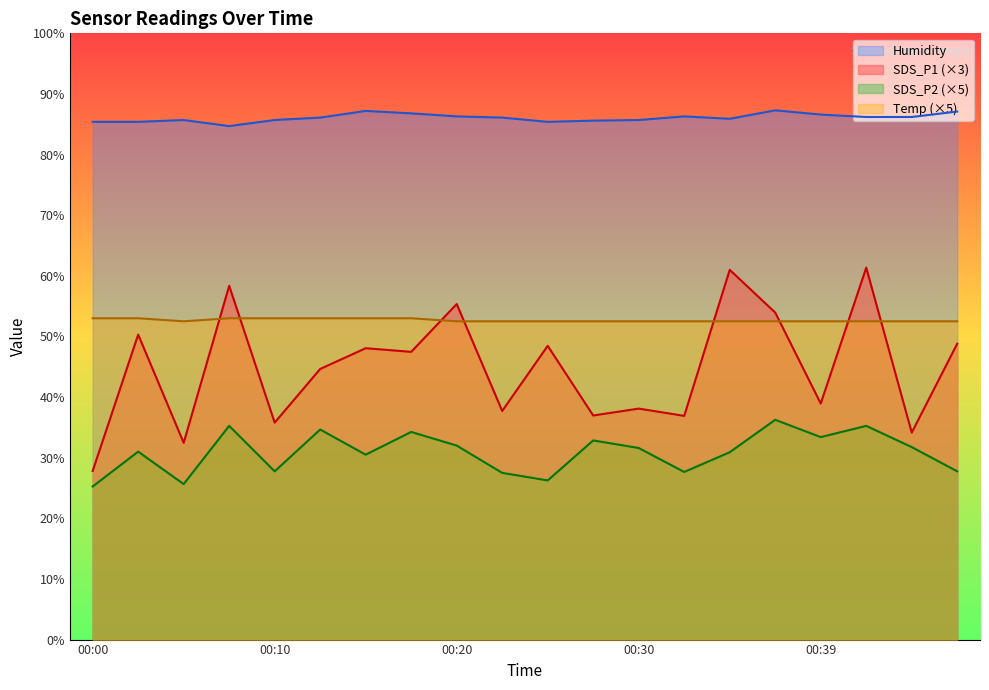

True or false: Humidity has a value of 54.7 at 00:30.

False